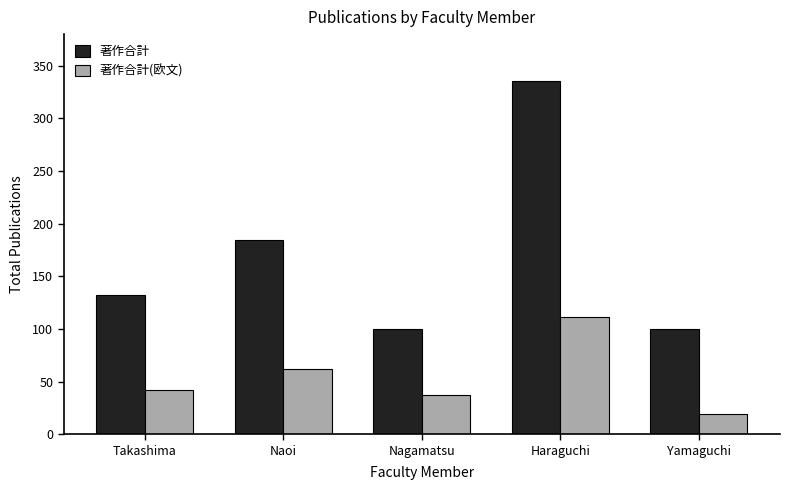

Reading left to right, extract all data points from this chart.

著作合計: 132	184	100	335	100
著作合計(欧文): 42	62	37	111	19